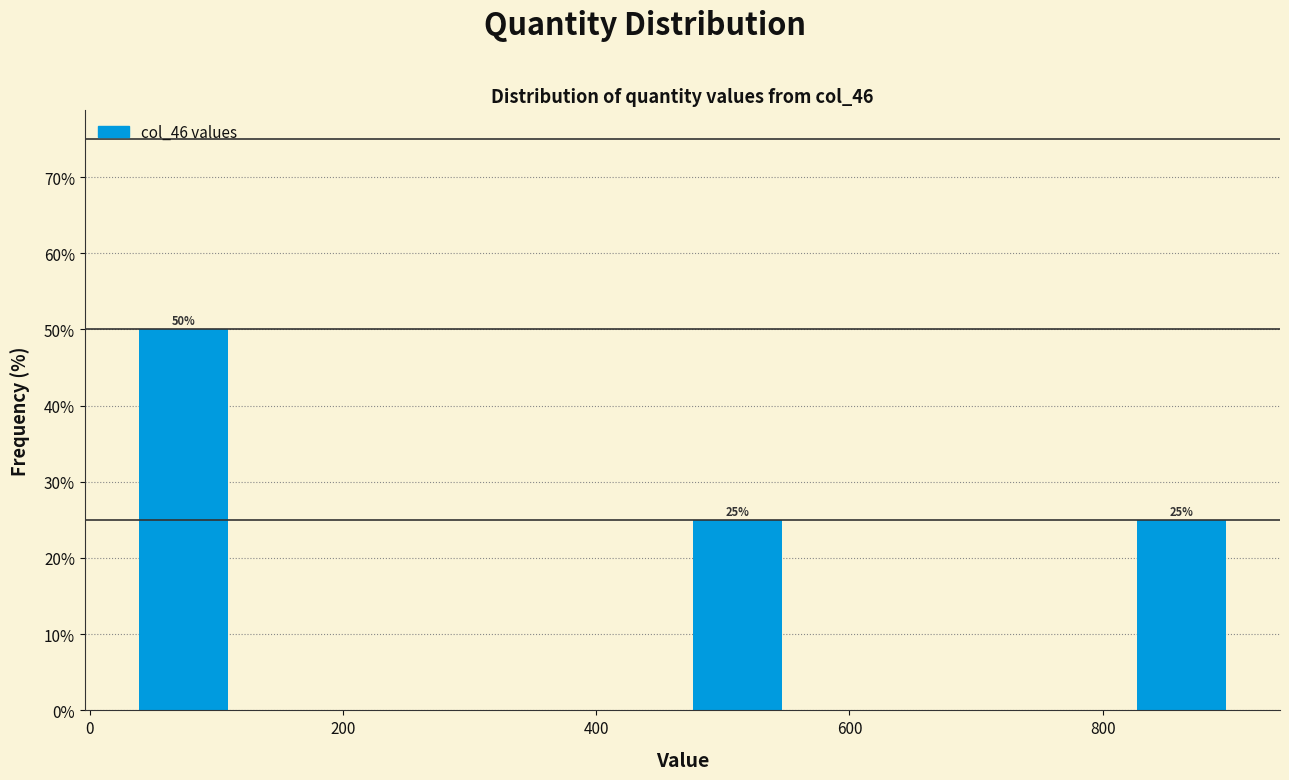

Over which range of the x-axis is the bar tallest?

40 to 120